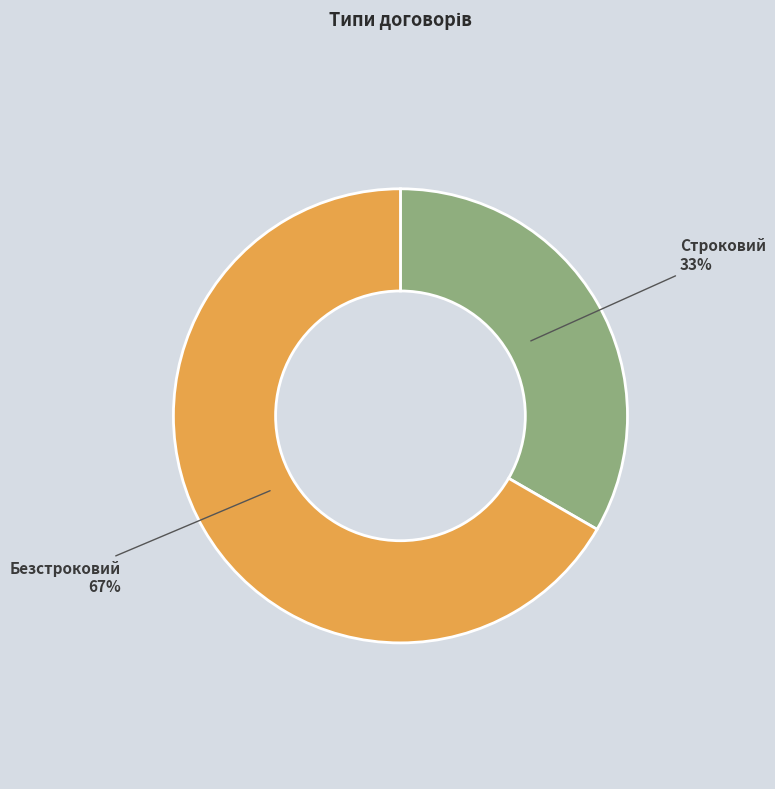

To the nearest percent, what is the combined percentage of Строковий and Безстроковий?

100%